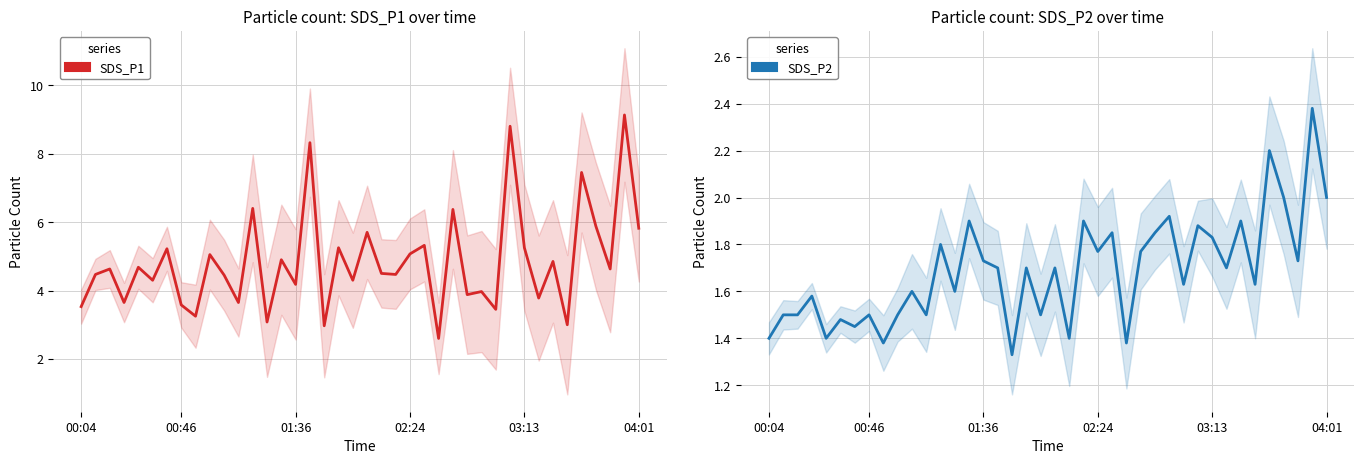

How many distinct data groups are displayed?

2